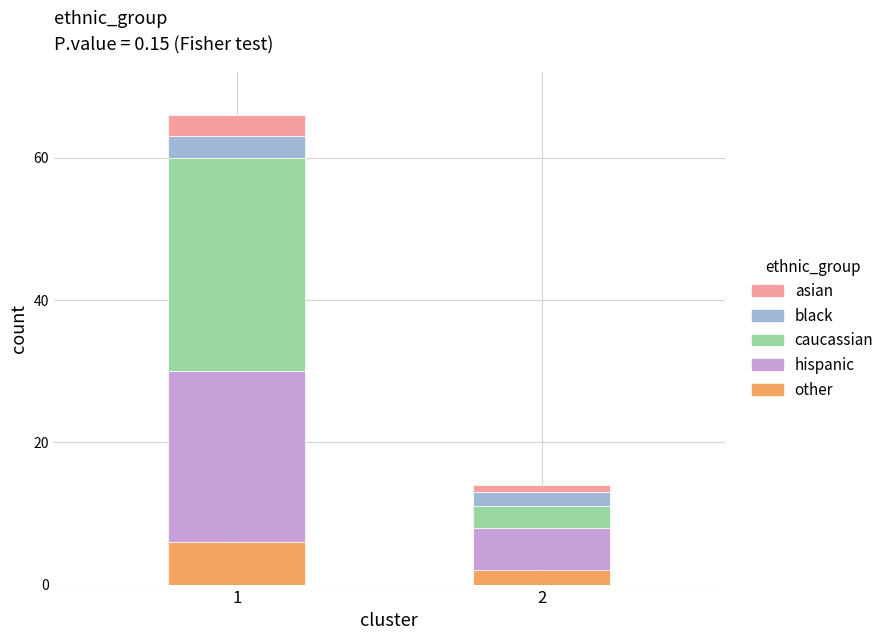

The value of other at 1 is 6. True or false?

True